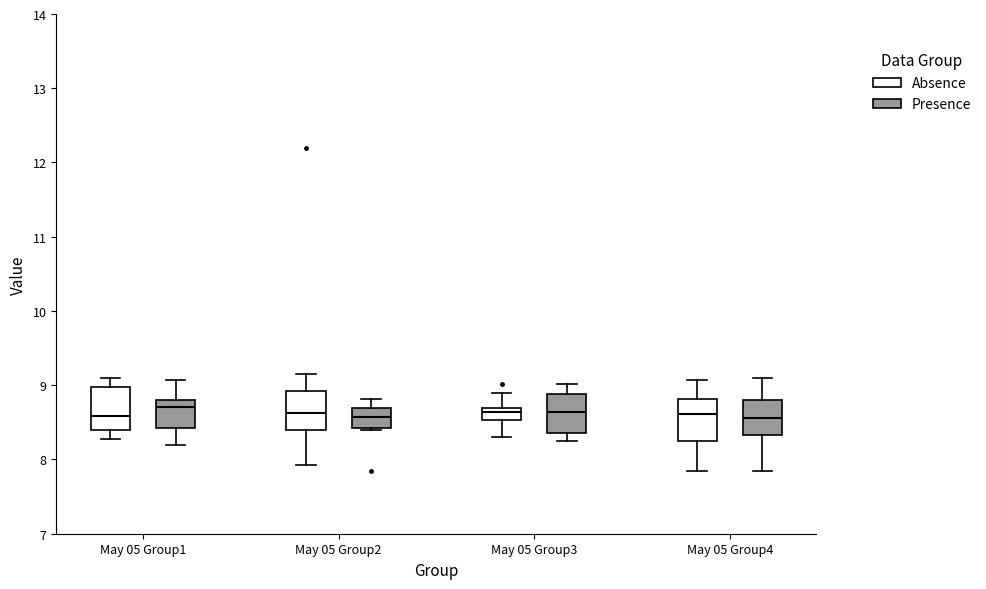

Reading left to right, read every box against the y-axis: the position of its median line, the range the box covers, and the ends of its whiskers. The values are not printed on the chart, so give them approximately, as read against the axis.

May 05 Group1 (Absence): median 8.6, box 8.4 to 9.0, whiskers 8.3 to 9.1
May 05 Group1 (Presence): median 8.7, box 8.4 to 8.8, whiskers 8.2 to 9.1
May 05 Group2 (Absence): median 8.6, box 8.4 to 8.9, whiskers 7.9 to 9.2
May 05 Group2 (Presence): median 8.6, box 8.4 to 8.7, whiskers 8.4 to 8.8
May 05 Group3 (Absence): median 8.6, box 8.5 to 8.7, whiskers 8.3 to 8.9
May 05 Group3 (Presence): median 8.6, box 8.4 to 8.9, whiskers 8.3 to 9.0
May 05 Group4 (Absence): median 8.6, box 8.3 to 8.8, whiskers 7.9 to 9.1
May 05 Group4 (Presence): median 8.6, box 8.3 to 8.8, whiskers 7.9 to 9.1